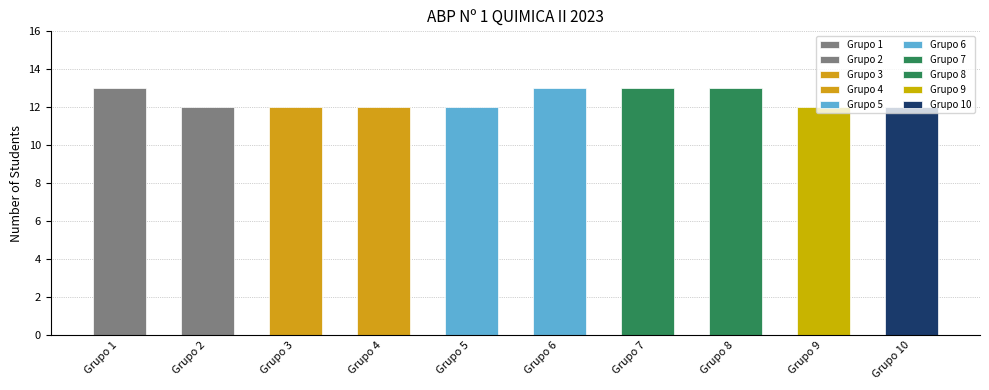

Which series has the largest range (max minus min)?

Grupo 1